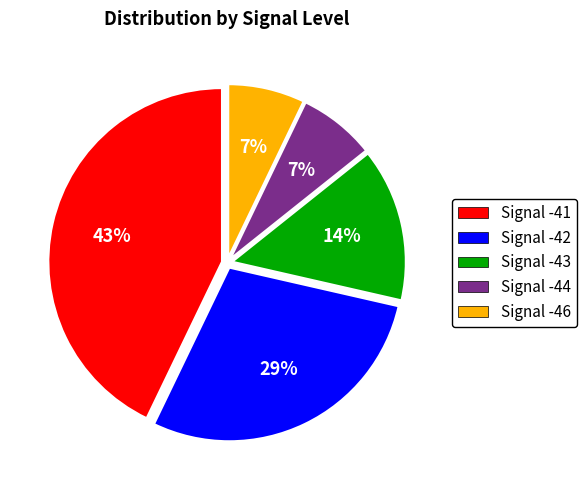

Which category has the biggest portion of the pie?

Signal -41